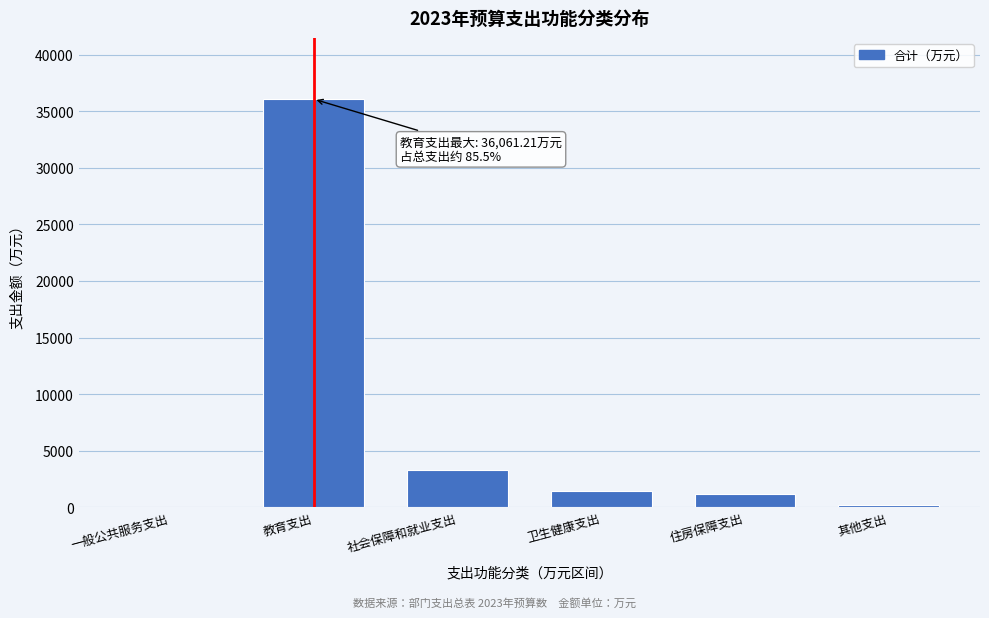

At which label is the value closest to 18030?

社会保障和就业支出